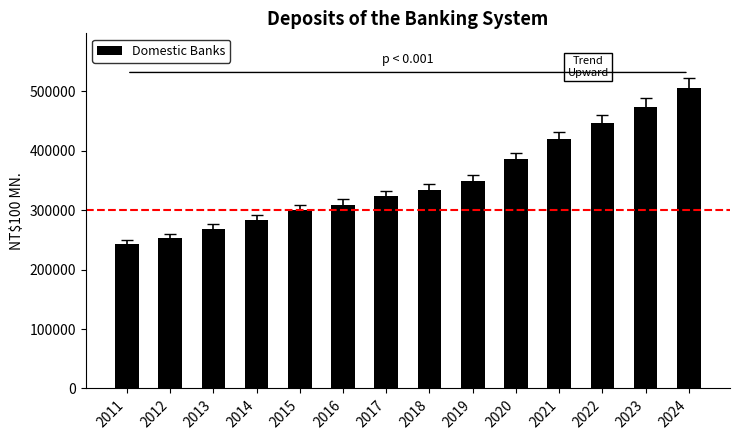

Reading right to left, extract all data points from this chart.

2024=506698	2023=474232	2022=446338	2021=419771	2020=385568	2019=349300	2018=333523	2017=323390	2016=309482	2015=300625	2014=283394	2013=268099	2012=252655	2011=243006